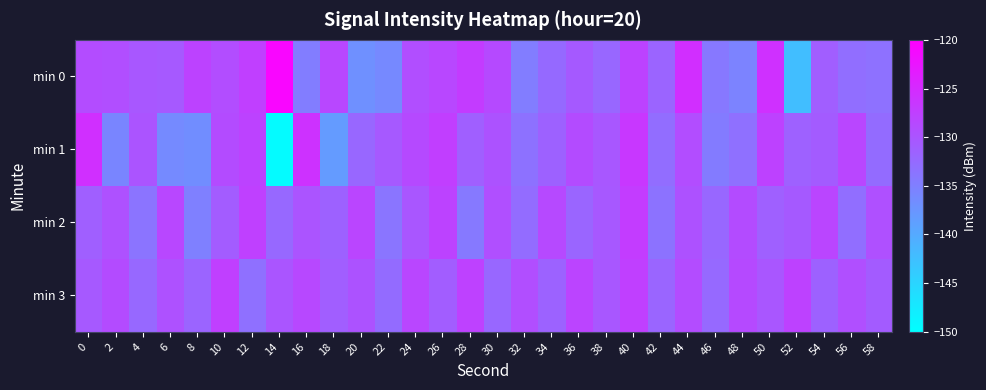

Reading right to left, what are all the values shown in this chart?

min 0: 58=-133.3	56=-132.9	54=-131.1	52=-142.3	50=-125.7	48=-135.5	46=-134.1	44=-125.5	42=-131.8	40=-127.9	38=-132.1	36=-130.6	34=-132.5	32=-134.7	30=-128.7	28=-126.9	26=-128.4	24=-129.2	22=-136.1	20=-137.0	18=-128.4	16=-134.7	14=-120.8	12=-127.4	10=-129.1	8=-127.9	6=-130.5	4=-130.2	2=-129.2	0=-128.9
min 1: 58=-132.6	56=-128.3	54=-130.7	52=-131.4	50=-127.8	48=-133.2	46=-134.5	44=-129.1	42=-132.8	40=-126.5	38=-130.2	36=-128.9	34=-131.6	32=-133.4	30=-129.8	28=-131.2	26=-127.3	24=-128.7	22=-130.5	20=-132.1	18=-138.2	16=-125.9	14=-149.4	12=-127.9	10=-128.8	8=-136.6	6=-136.2	4=-129.9	2=-135.6	0=-125.6
min 2: 58=-129.4	56=-132.9	54=-128.1	52=-130.6	50=-131.3	48=-128.8	46=-132.1	44=-129.7	42=-133.5	40=-127.1	38=-130.4	36=-131.9	34=-128.6	32=-132.7	30=-129.3	28=-134.2	26=-127.9	24=-130.1	22=-133.8	20=-128.2	18=-131.5	16=-129.9	14=-132.3	12=-127.6	10=-130.8	8=-135.1	6=-128.4	4=-133.7	2=-129.5	0=-131.2
min 3: 58=-130.7	56=-129.3	54=-131.5	52=-127.8	50=-130.1	48=-128.7	46=-132.4	44=-129.0	42=-131.9	40=-127.5	38=-130.3	36=-128.0	34=-131.7	32=-129.2	30=-132.1	28=-127.7	26=-130.9	24=-128.3	22=-132.6	20=-129.8	18=-131.1	16=-128.5	14=-130.0	12=-133.2	10=-127.4	8=-131.8	6=-129.6	4=-132.3	2=-128.9	0=-130.5